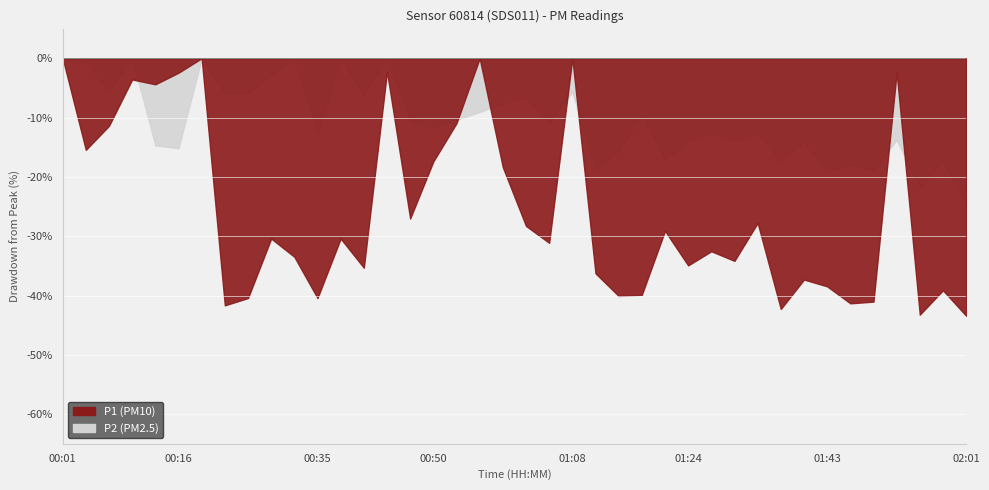

Rank the series by their maximum value, from lowest to highest.

P2, P1